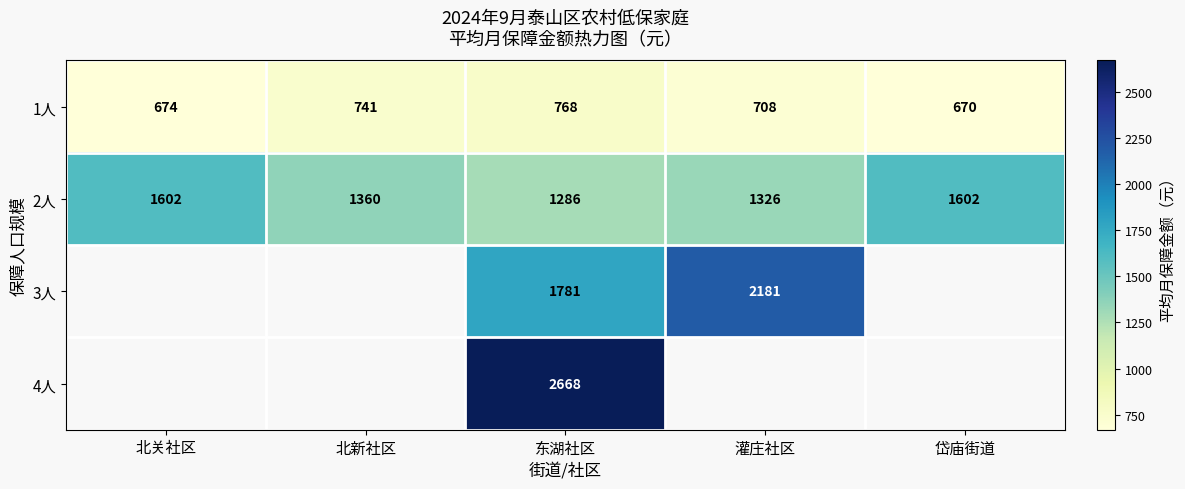

At which label does 2人 first exceed 1360?

北关社区